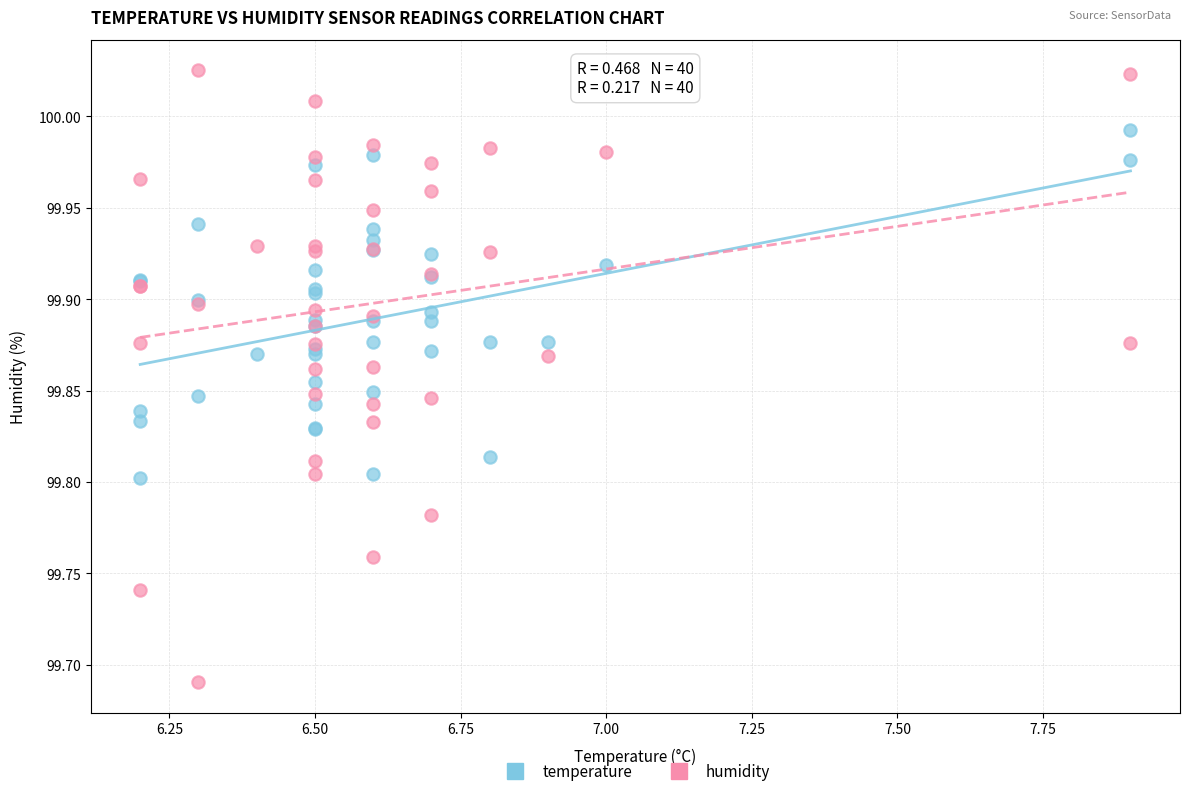

Which series has the largest Y range (max minus min)?

humidity